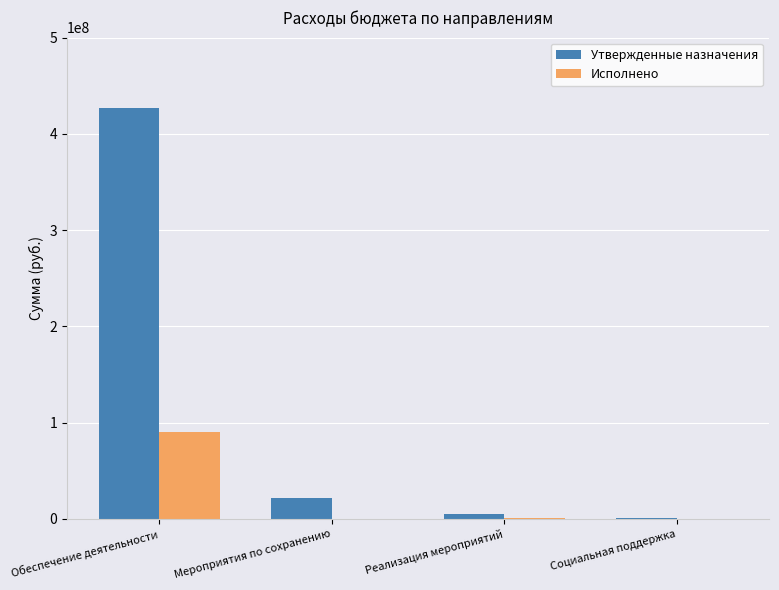

What is the total value across all series at Обеспечение деятельности?

516408471